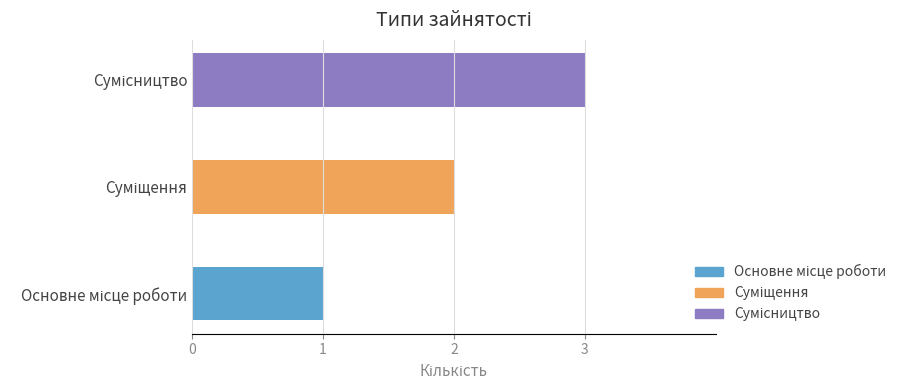

What is the greatest value displayed?

3